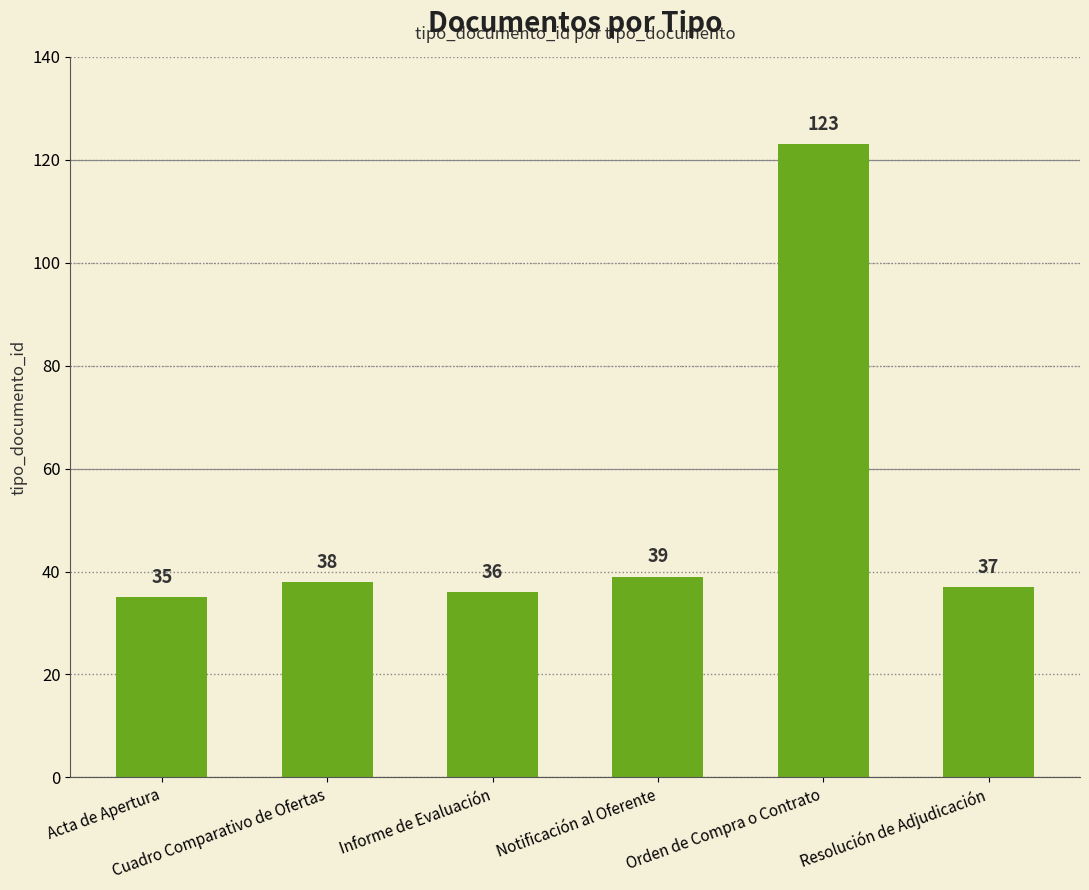

Approximately how many times larger is the value at Informe de Evaluación compared to Notificación al Oferente?

0.9